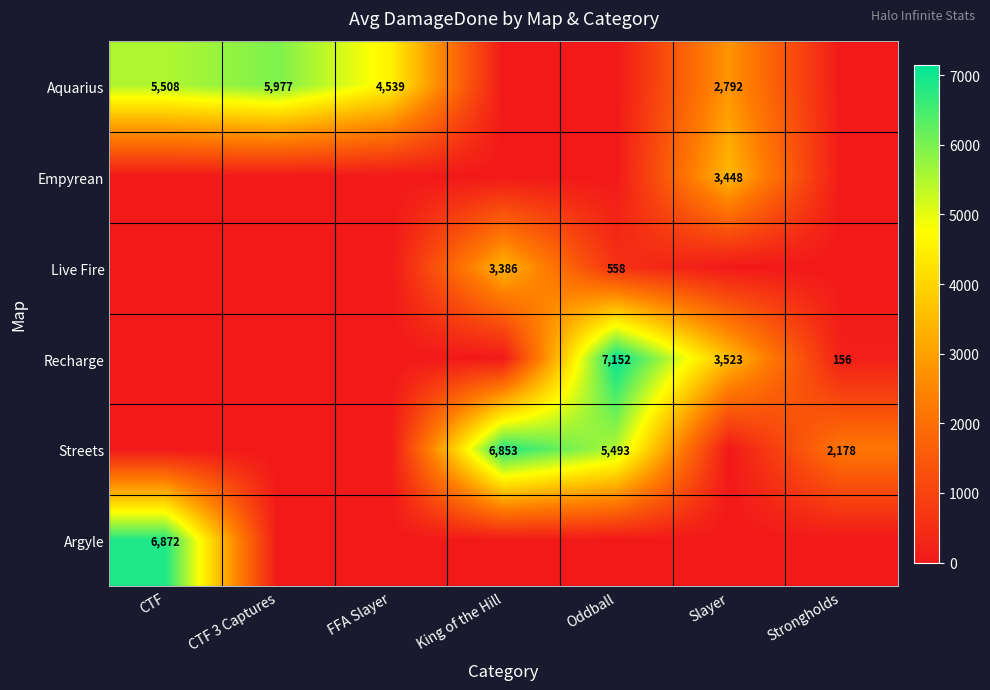

The value of Streets at Strongholds is 3624. True or false?

False